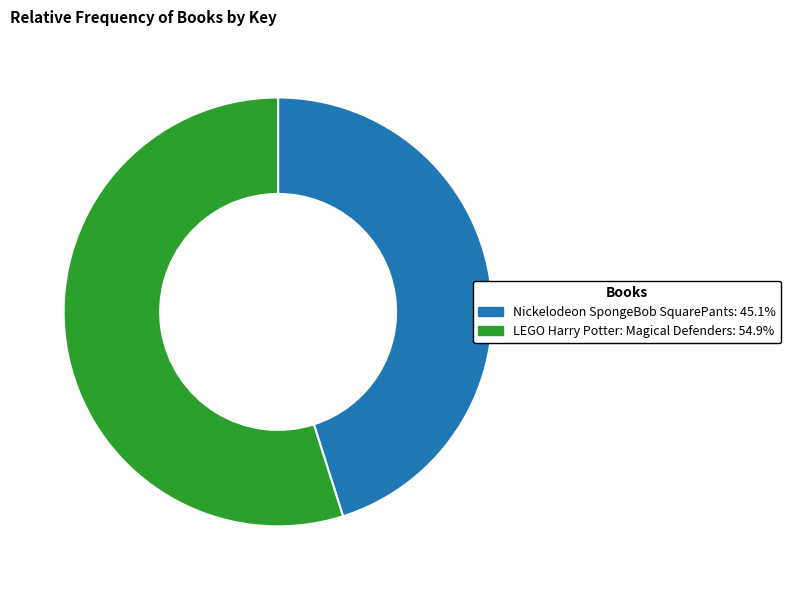

The Nickelodeon SpongeBob SquarePants slice represents 45% of the pie. True or false?

True